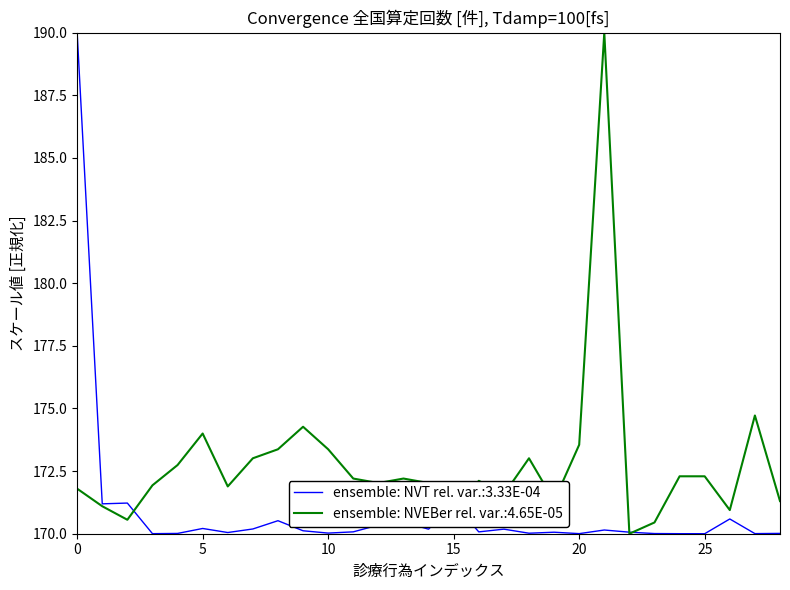

Rank the series by their average value, from lowest to highest.

ensemble: NVT rel. var.:3.33E-04, ensemble: NVEBer rel. var.:4.65E-05